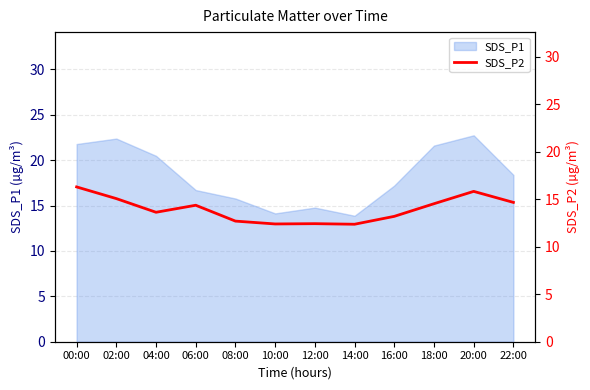

The SDS_P1 series shows 30.2 at 16:00. True or false?

False